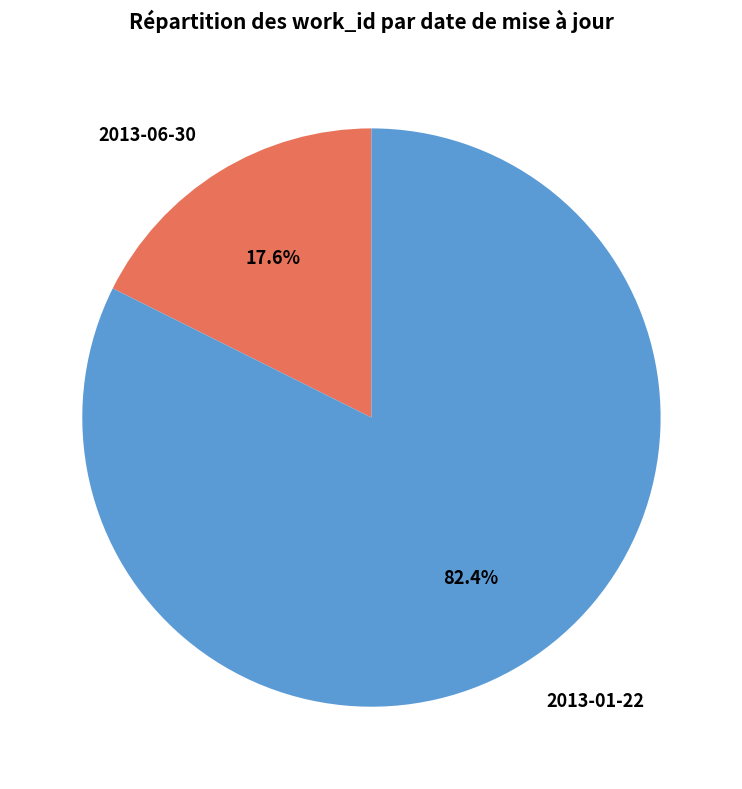

Does 2013-06-30 account for over 50% of the chart?

No